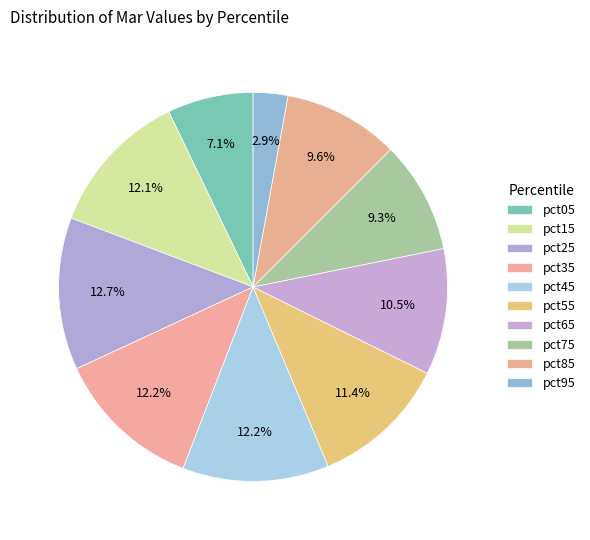

What is the total percentage of pct85 and pct25?

22.3%